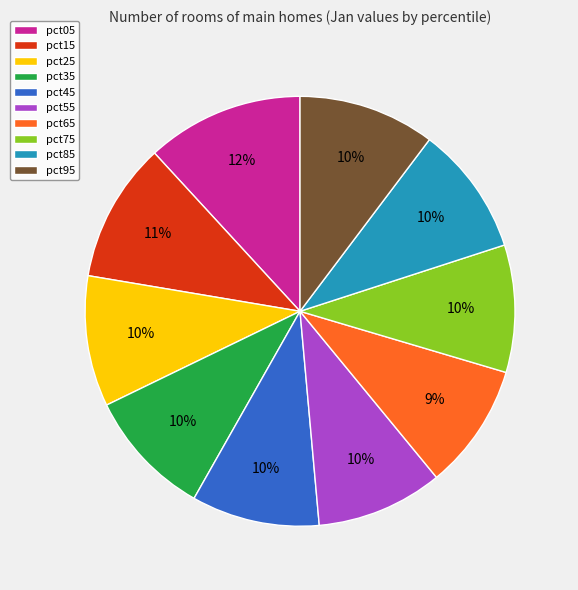

Does any single category account for the majority?

No